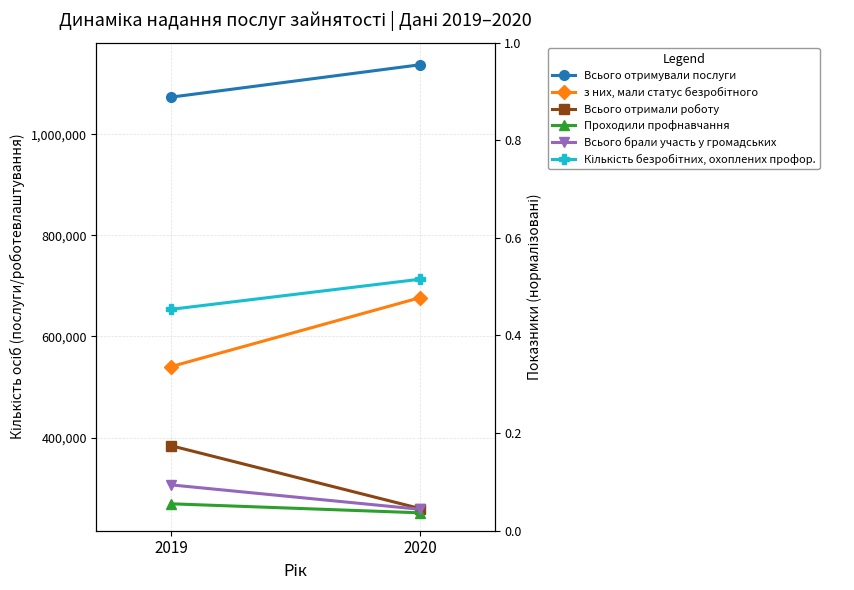

How many distinct data groups are displayed?

6